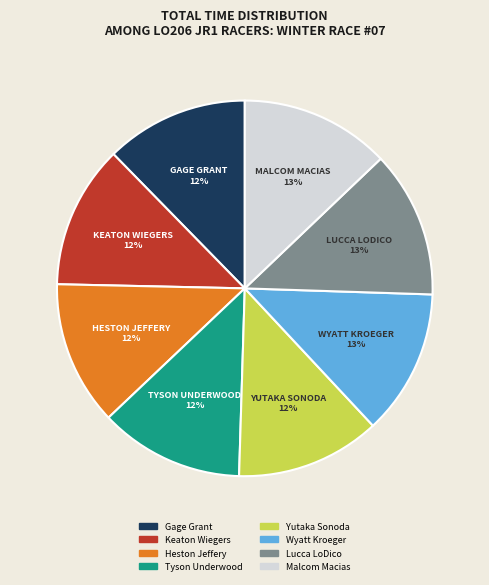

What is the ratio of the value at Malcom Macias to the value at Lucca LoDico?

1.0